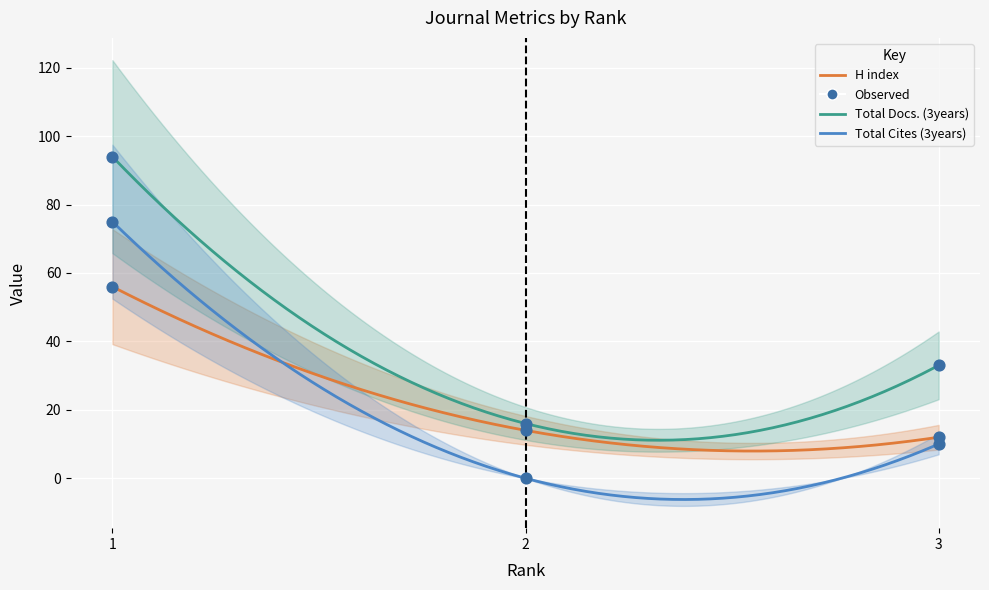

Which series has the widest spread of Y values?

Total Docs. (3years)